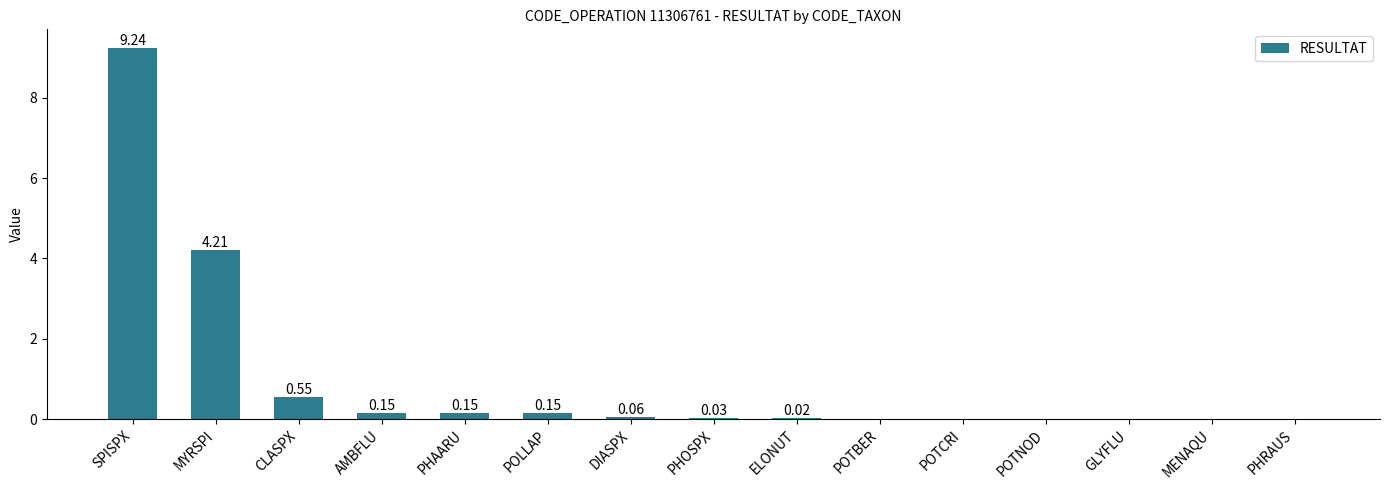

At which label is the value closest to 4?

MYRSPI